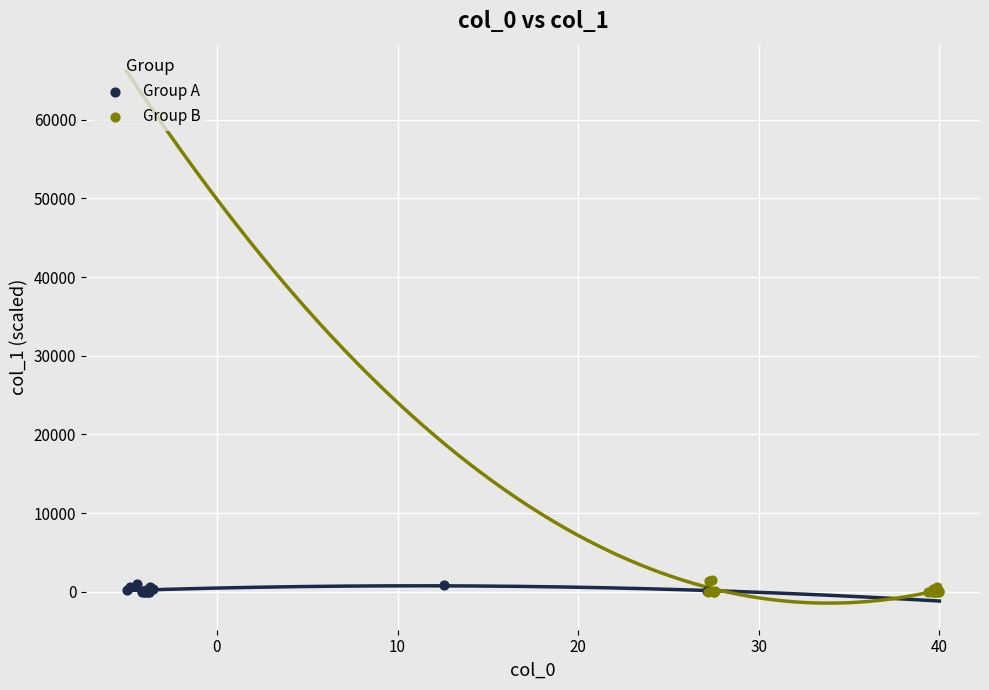

Which series has the widest spread of Y values?

Group B